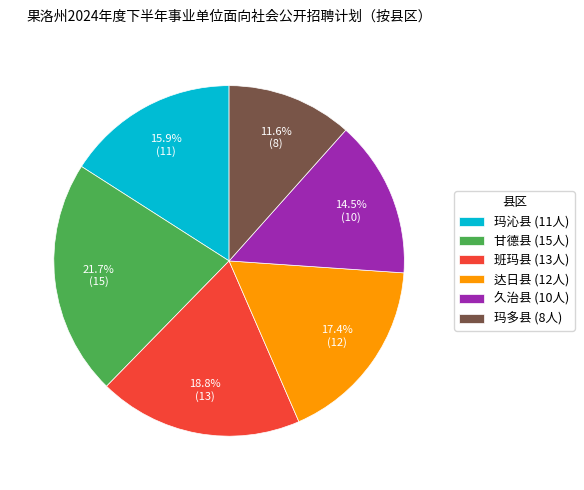

What is the ratio of the value at 玛多县 (8人) to the value at 久治县 (10人)?

0.8